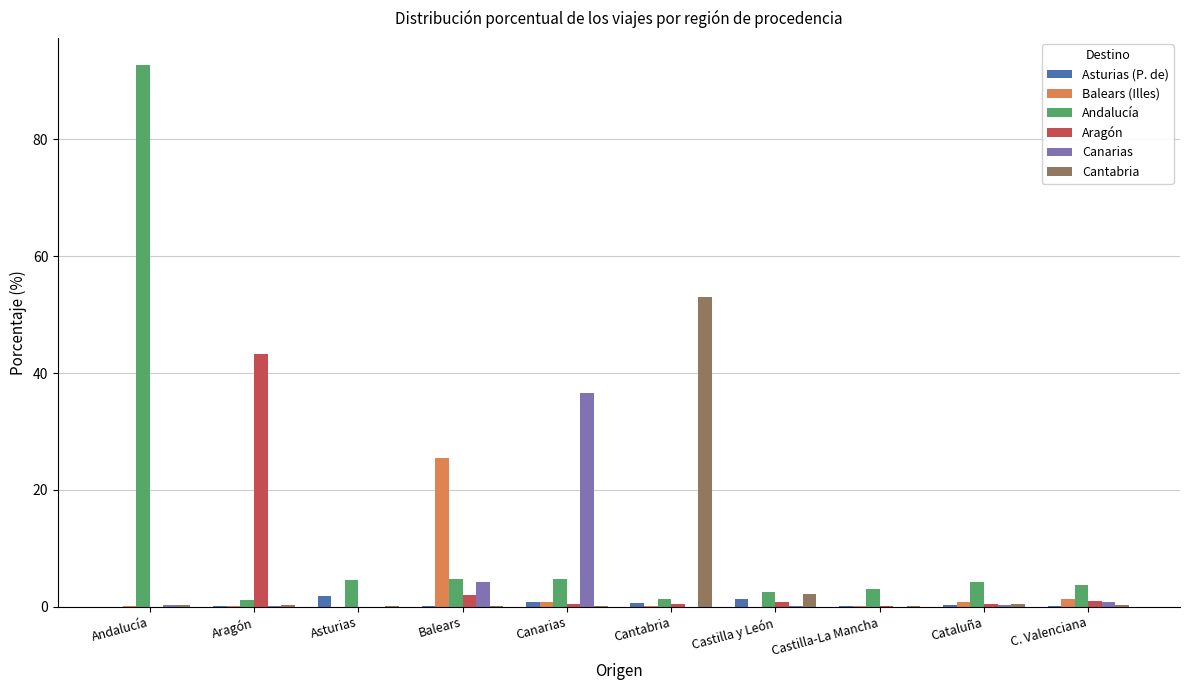

How many groups of bars are there?

10